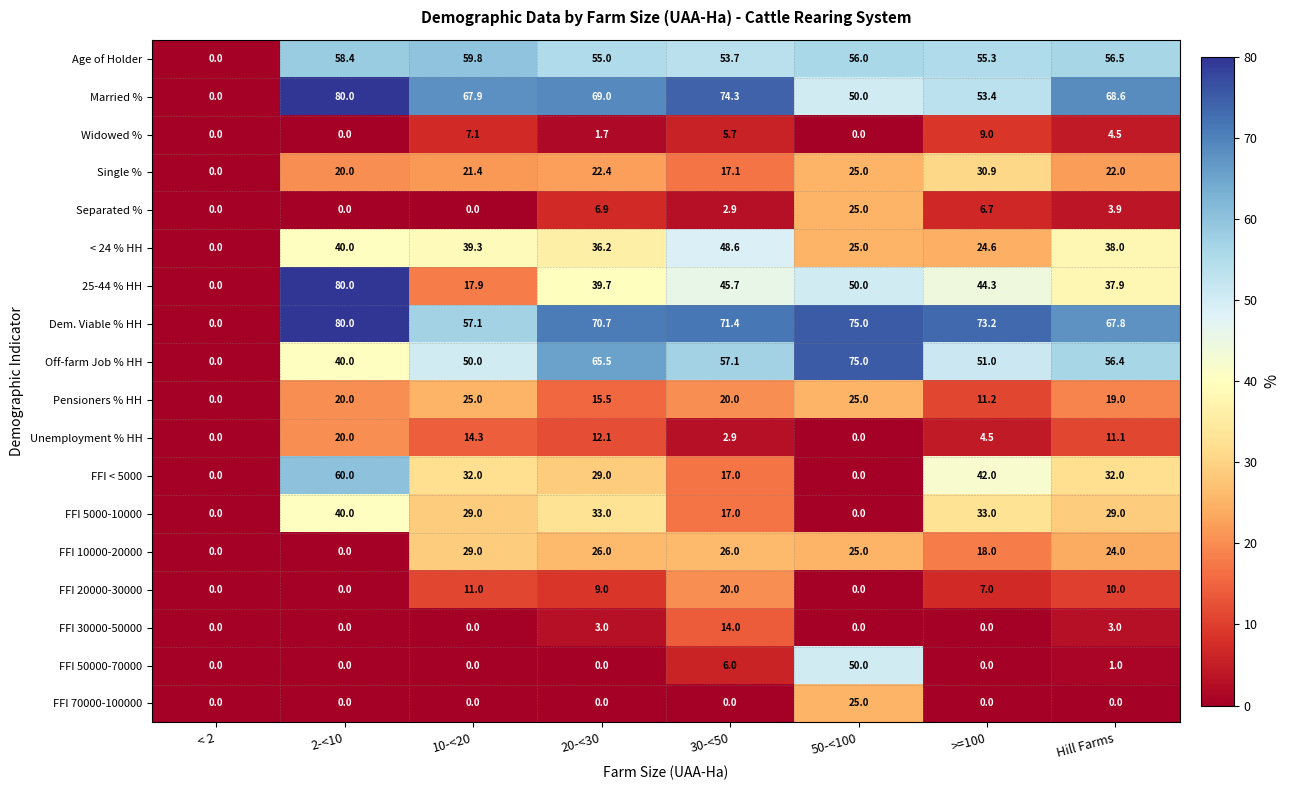

True or false: FFI 20000-30000 has a value of 11.0 at 10-<20.

True